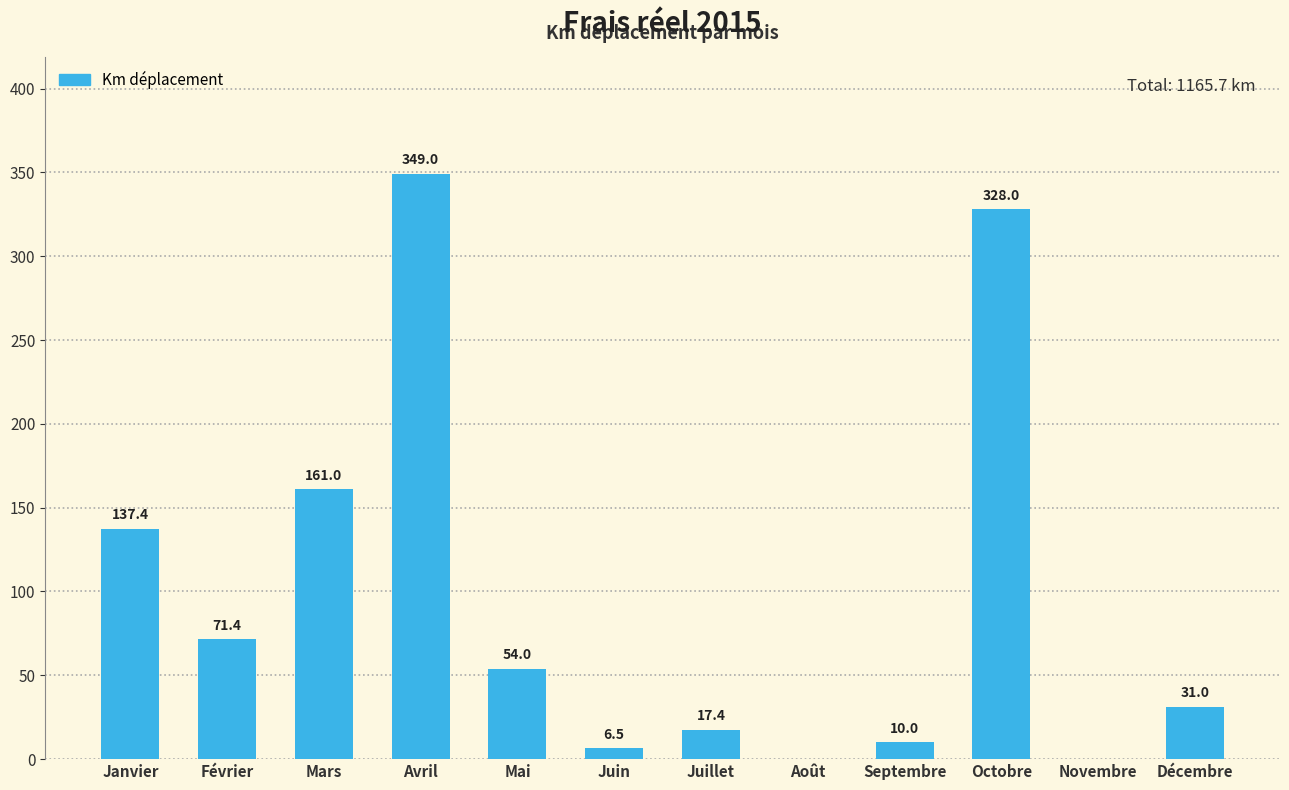

The chart shows a value of 54.0 at Mai. True or false?

True